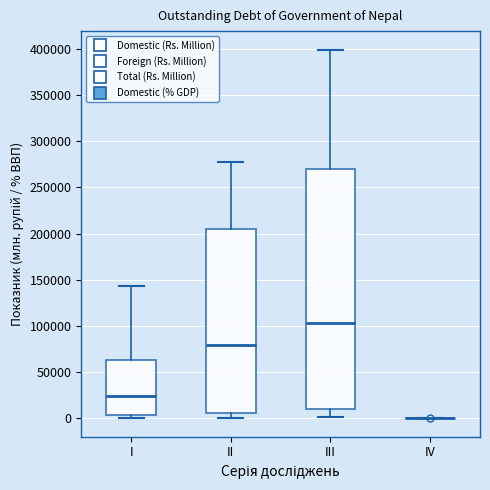

Which box is the tallest, from its lower edge to its upper edge?

III